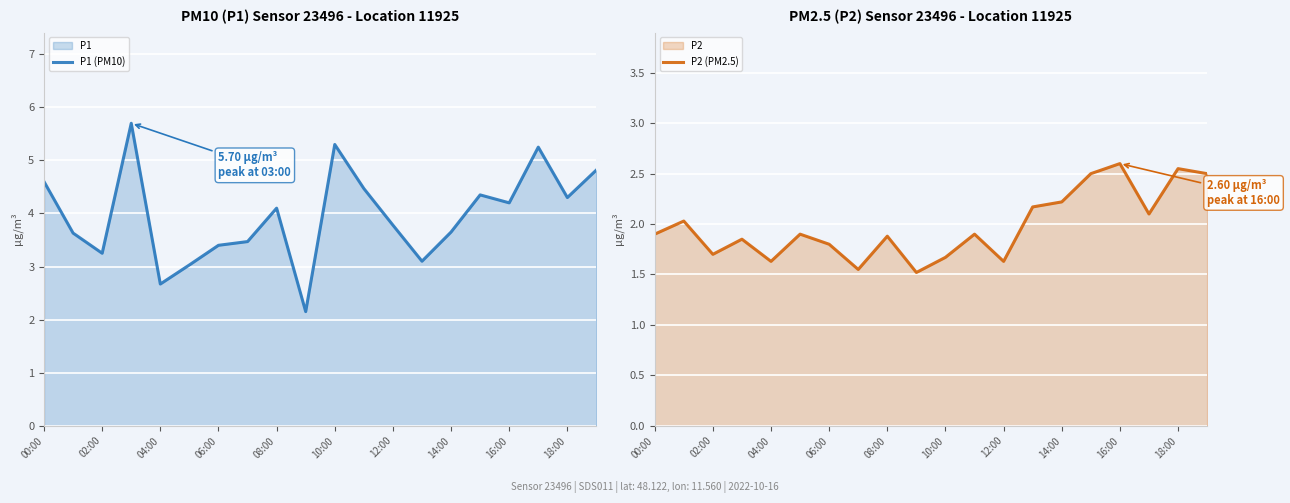

The P1 (PM10) series shows 4.2 at 16:00. True or false?

True